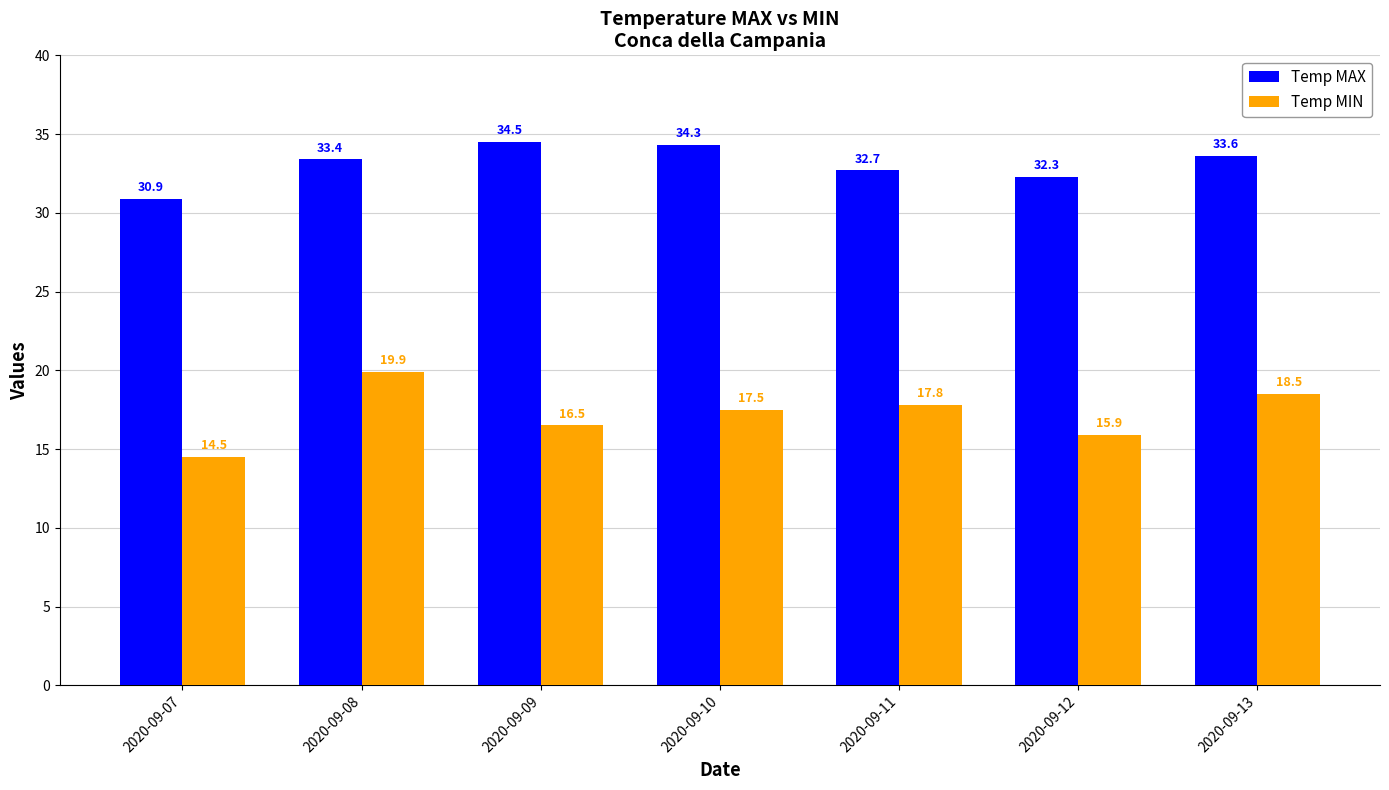

True or false: Temp MIN has a value of 16.5 at 2020-09-09.

True